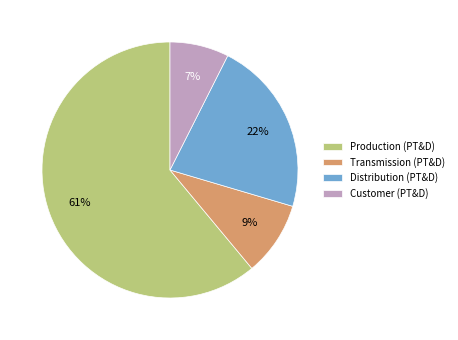

Between Customer (PT&D) and Distribution (PT&D), which is larger?

Distribution (PT&D)